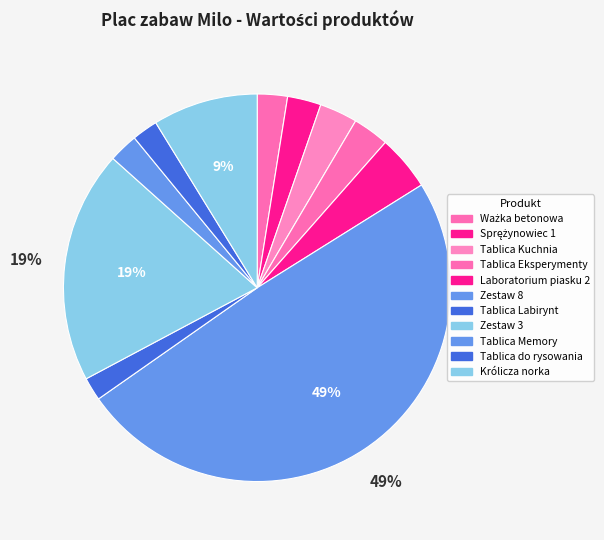

Which slice is the smallest?

Milo - tablica Labirynt